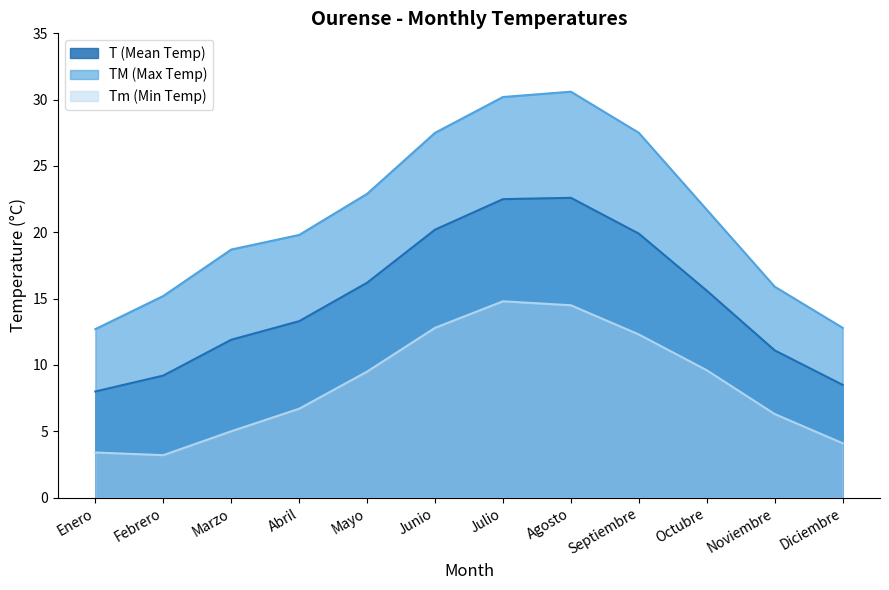

What is the highest value of the Tm (Min Temp) series?

14.8